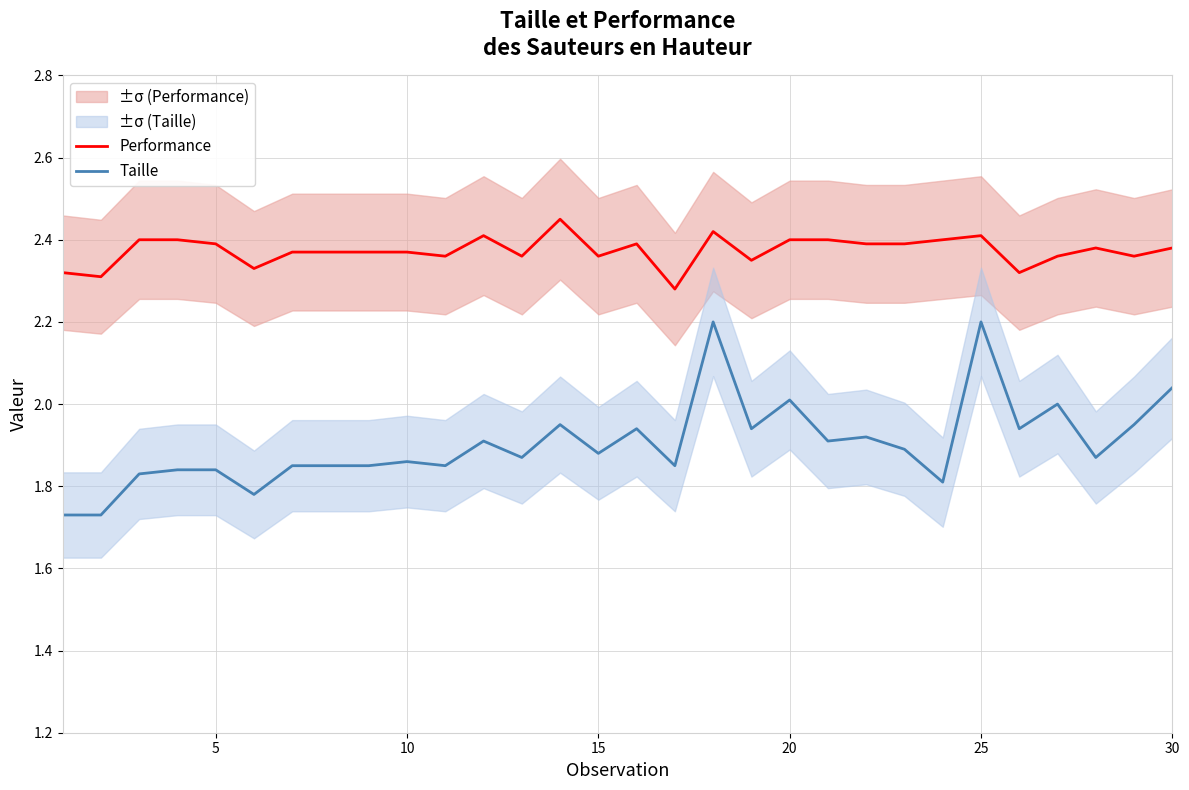

True or false: Performance and Taille cross at least once.

False